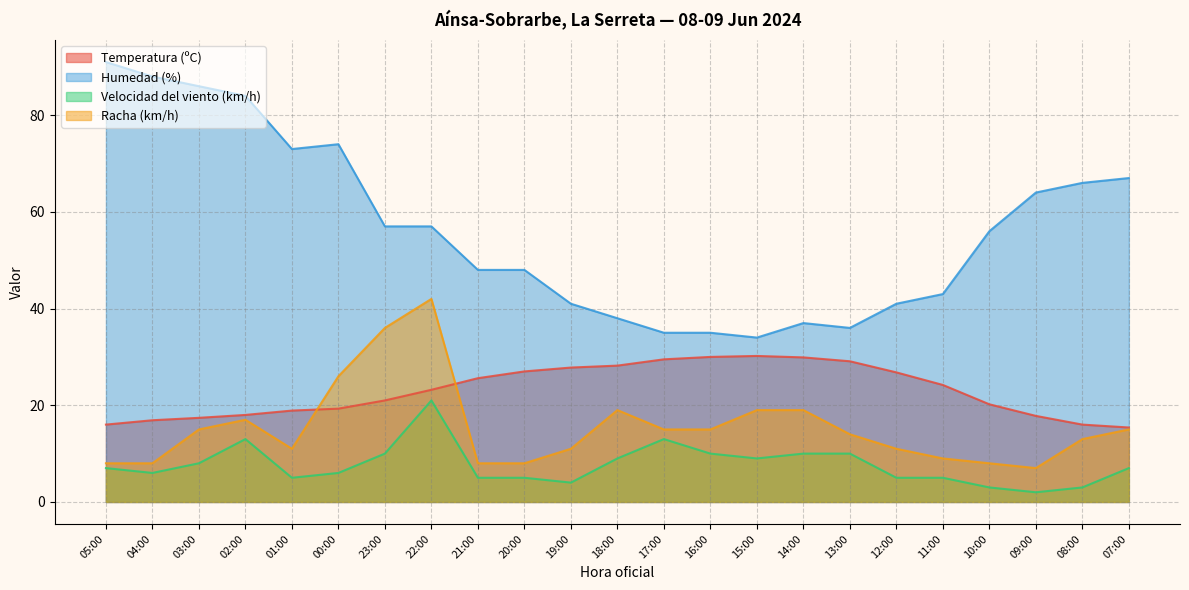

True or false: Humedad (%) and Velocidad del viento (km/h) cross at least once.

False